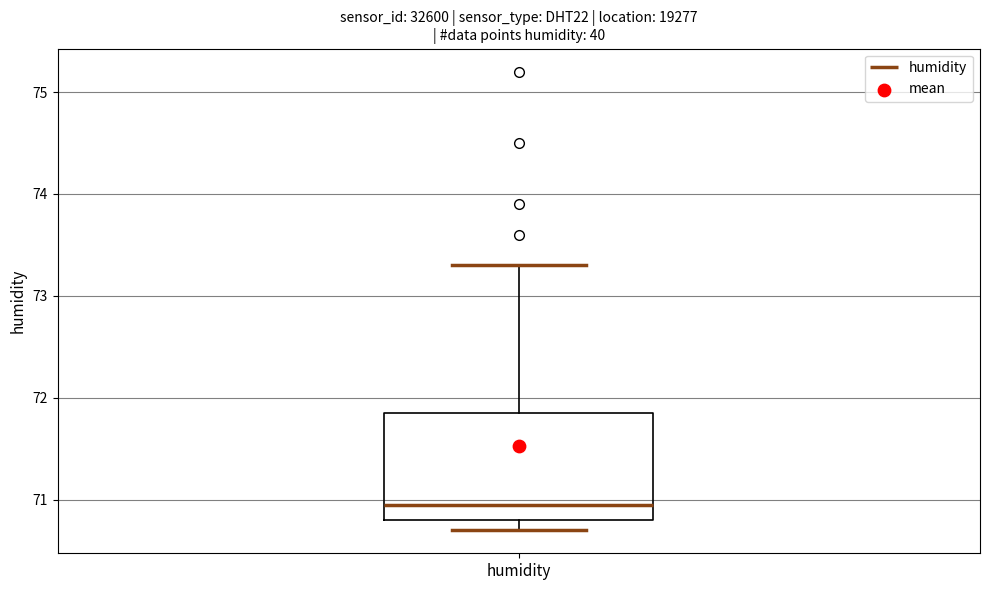

Transcribe this box plot: give where the median line is, the range the box spans, and where the two whiskers end, as read against the y-axis. The values are not printed on the chart, so give them approximately, as read against the axis.

median 71.0, box 70.8 to 71.9, whiskers 70.7 to 73.3